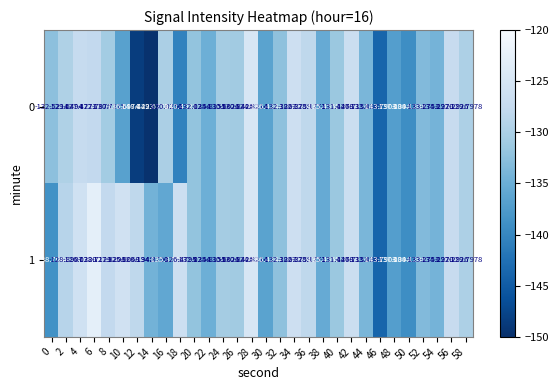

Which series has the widest spread of values?

0